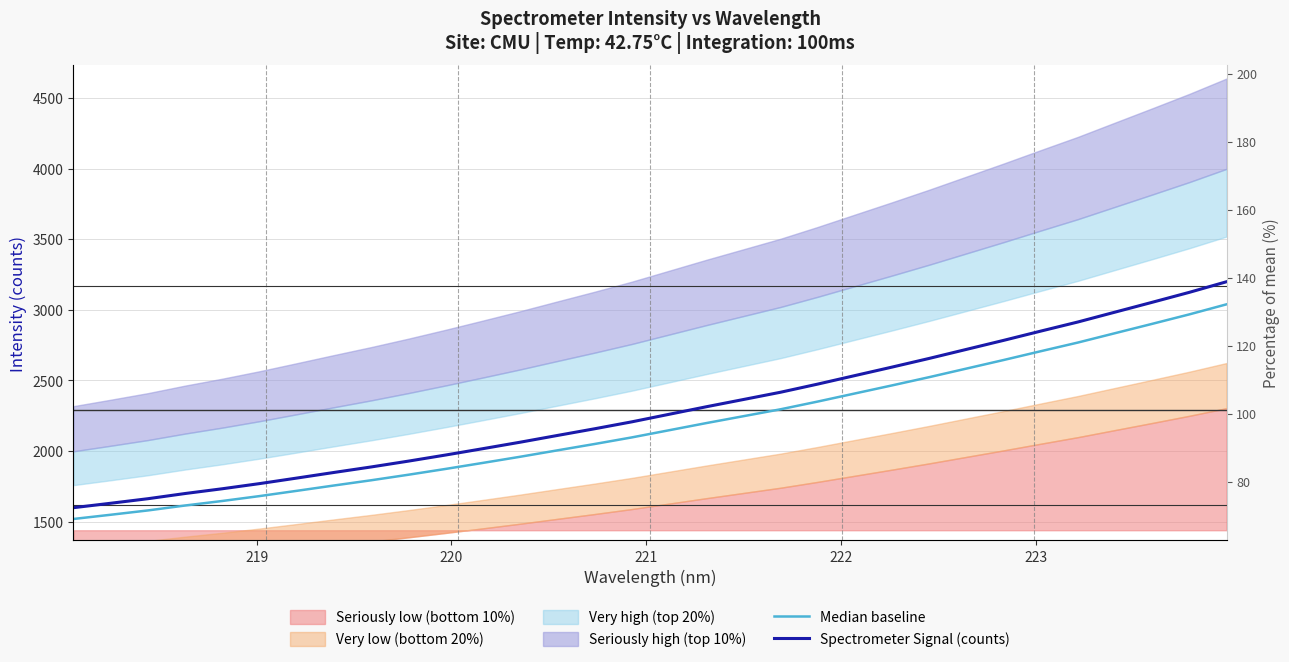

How many lines are shown in the chart?

2